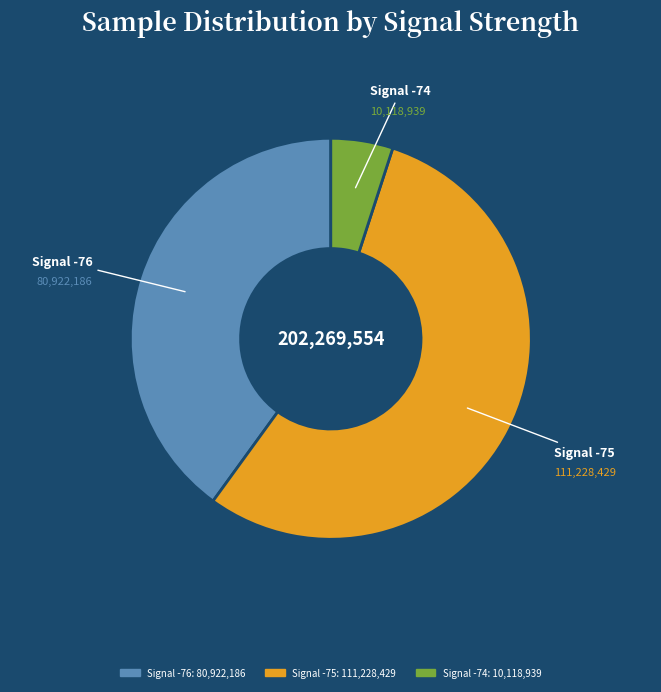

Is there a majority slice in this chart?

Yes